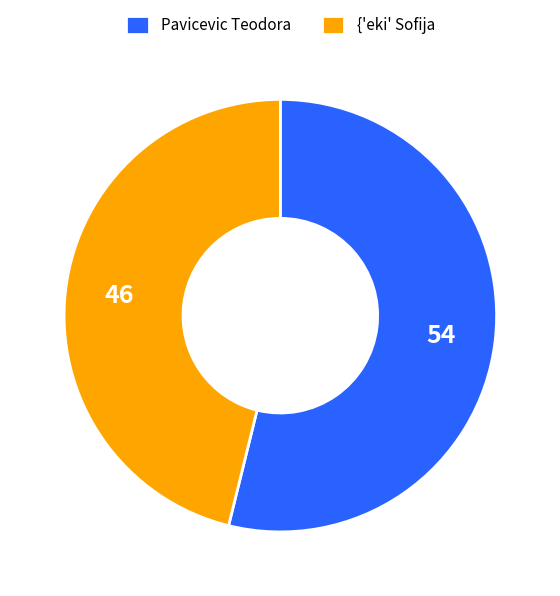

Is there a majority slice in this chart?

Yes